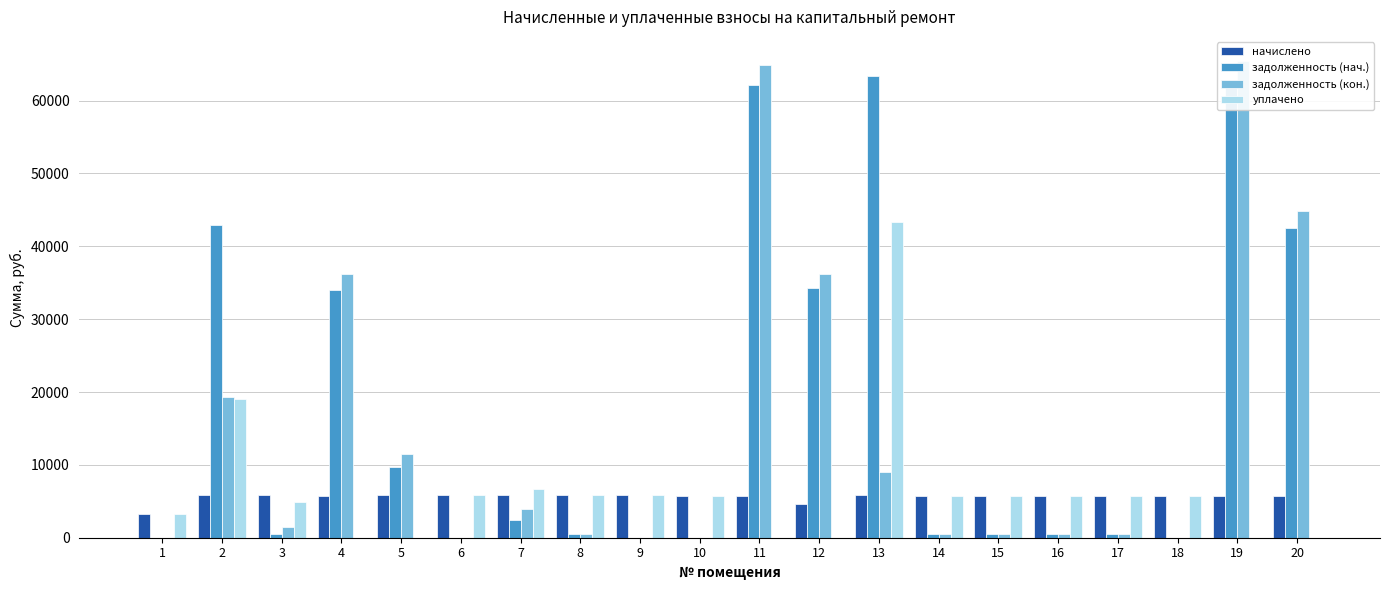

The value of уплачено at 10 is 5771.0. True or false?

True